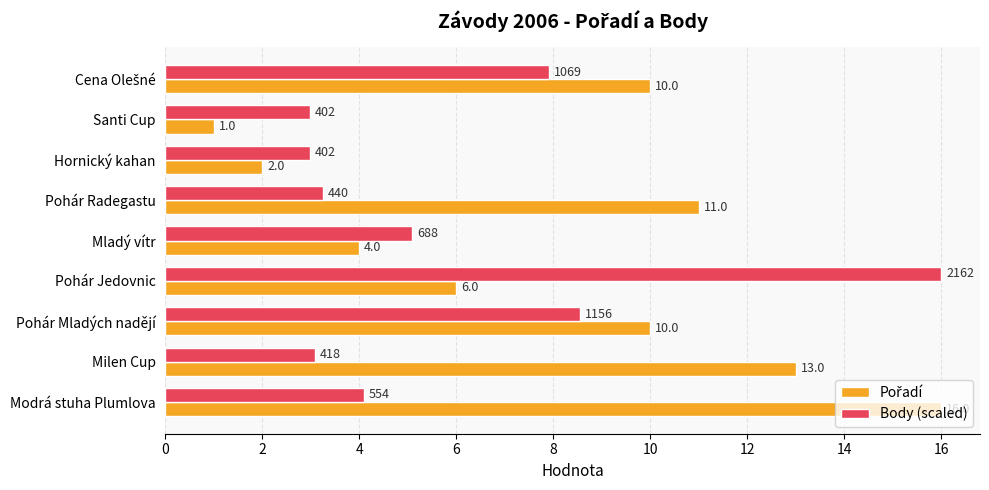

What is the difference between the maximum and second lowest values in the Body (scaled) series?

13.0